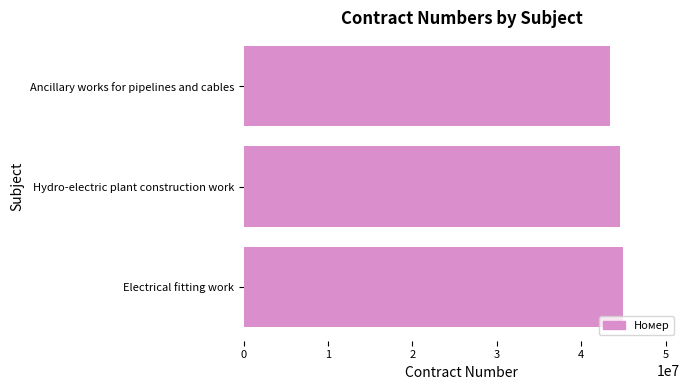

What is the ratio of the value at Hydro-electric plant construction work to the value at Ancillary works for pipelines and cables?

1.0